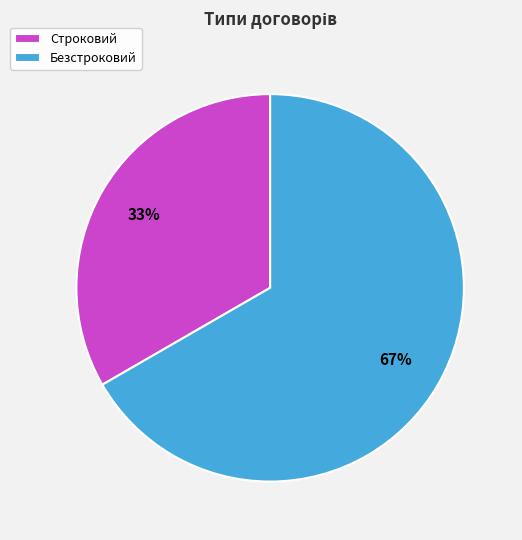

Count the number of slices in the pie.

2